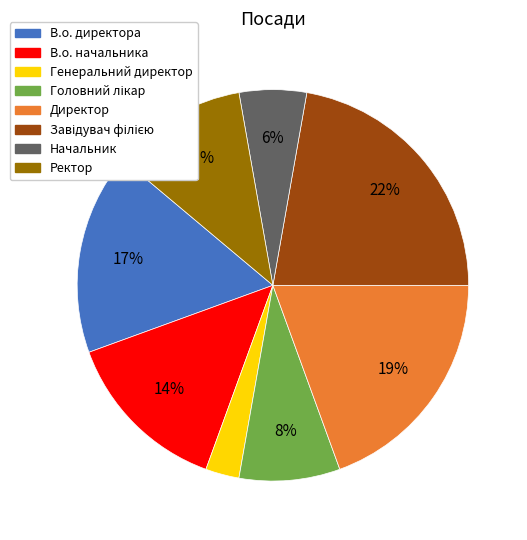

What percentage is the В.о. директора slice, to the nearest percent?

17%